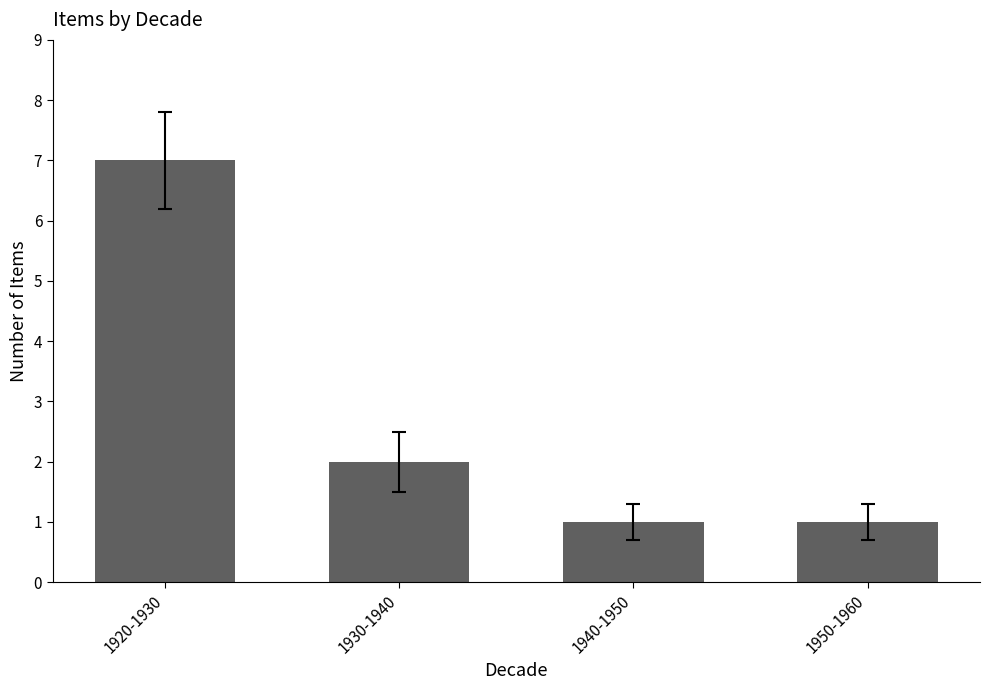

What is the greatest value displayed?

7